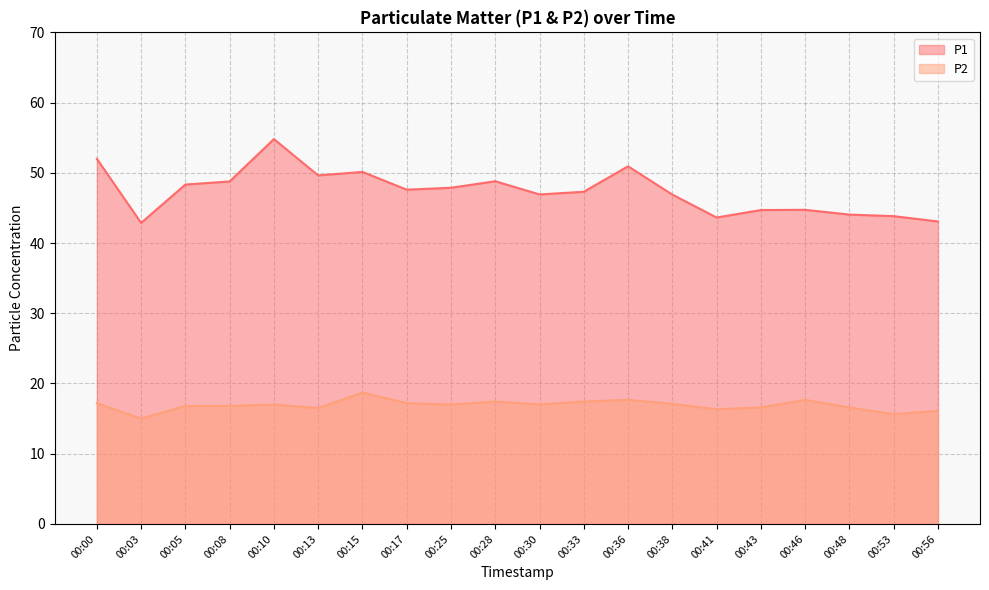

What is the difference between the second highest and second lowest values in the P2 series?

2.0